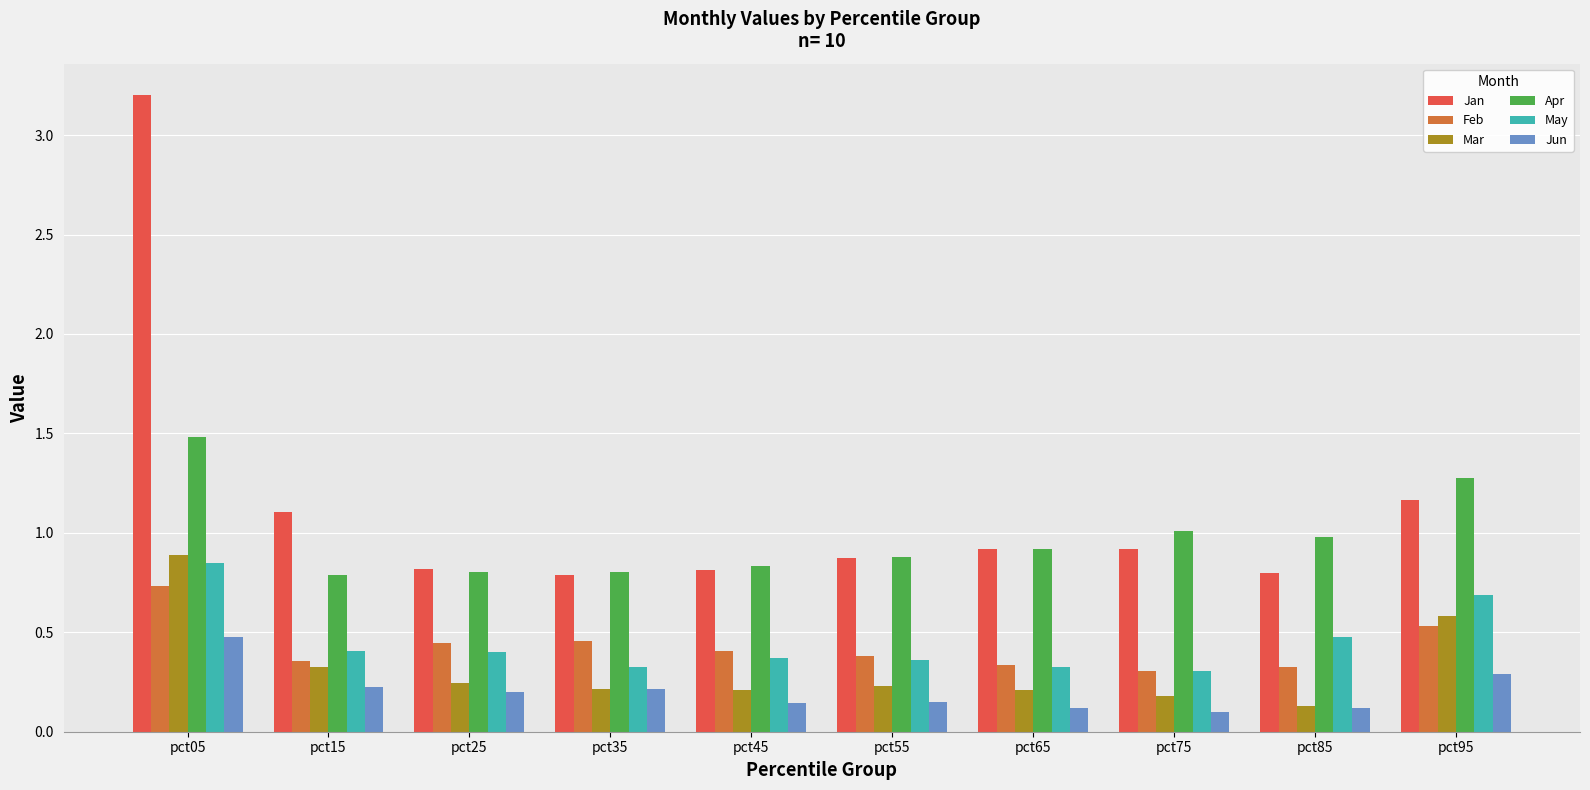

How many bars are there in total?

60